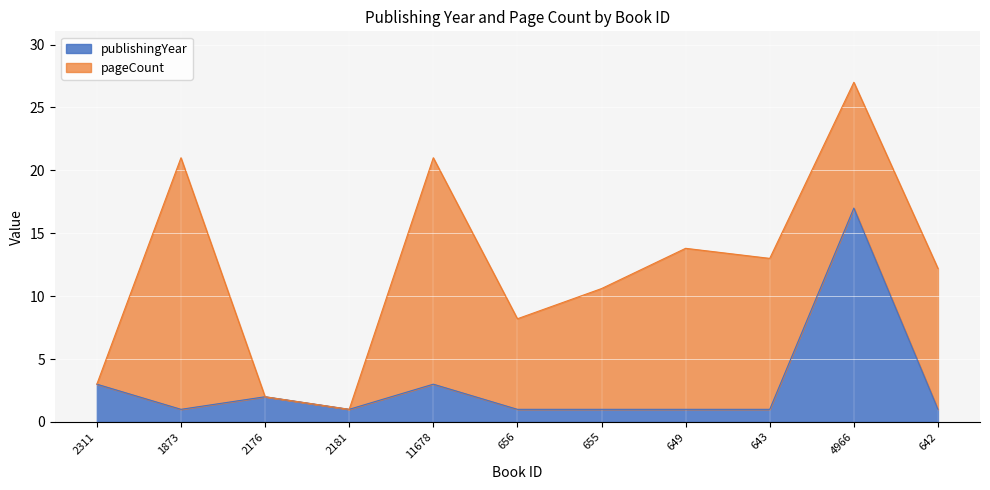

Is it true that the value at 2181 is 0?

False